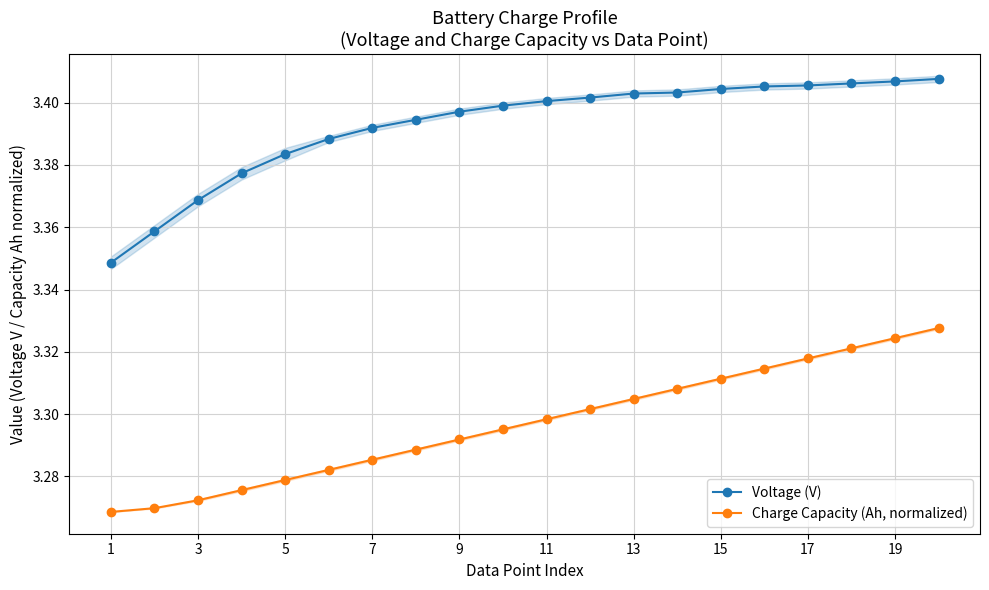

True or false: Charge Capacity (Ah, normalized) and Voltage (V) cross at least once.

False